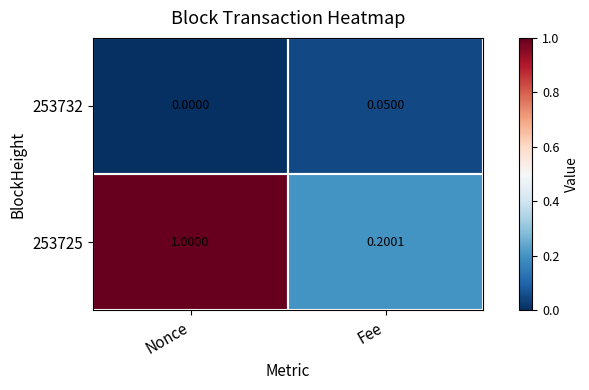

What is the total value across all series at Nonce?

1.0